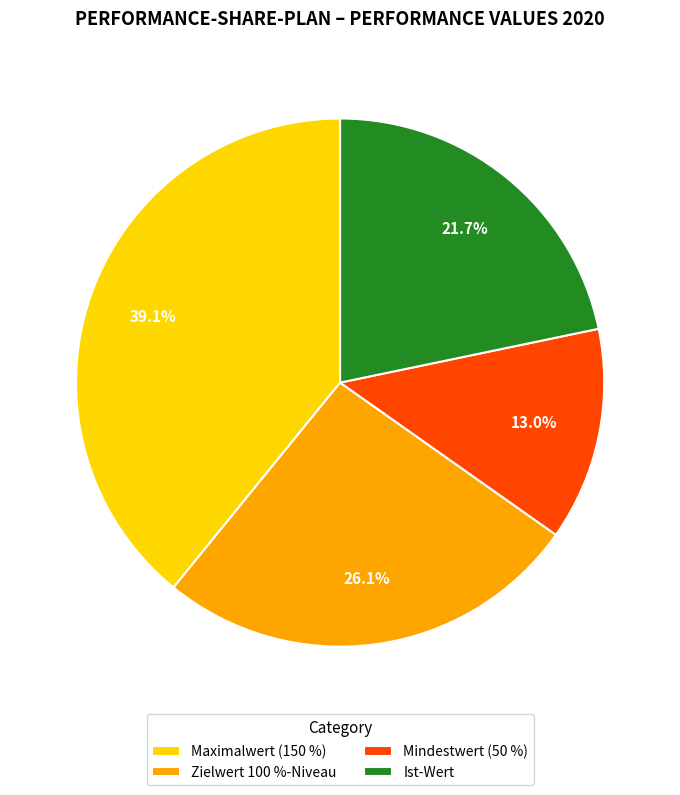

Is there a majority slice in this chart?

No